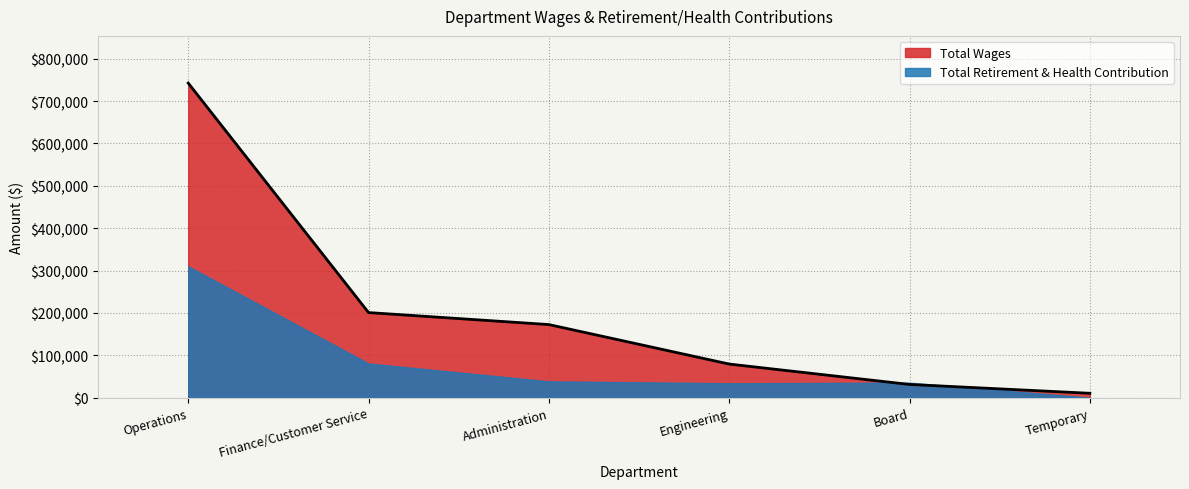

The value at Temporary is 6794. True or false?

False